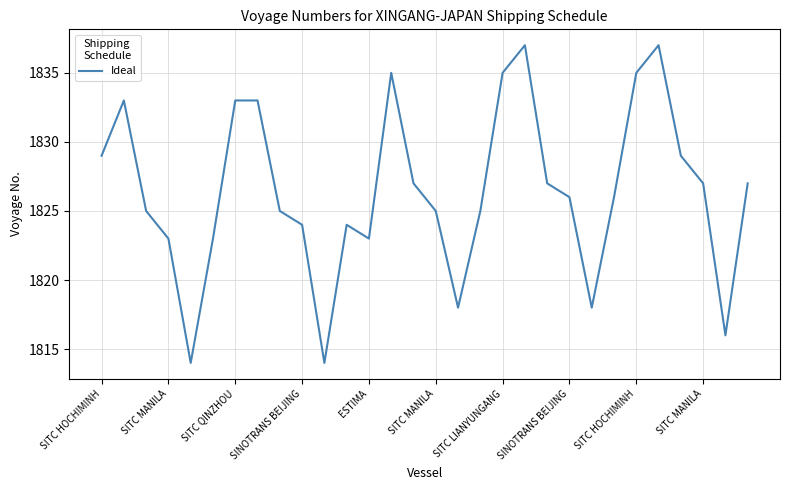

What is the maximum value shown in the chart?

1837